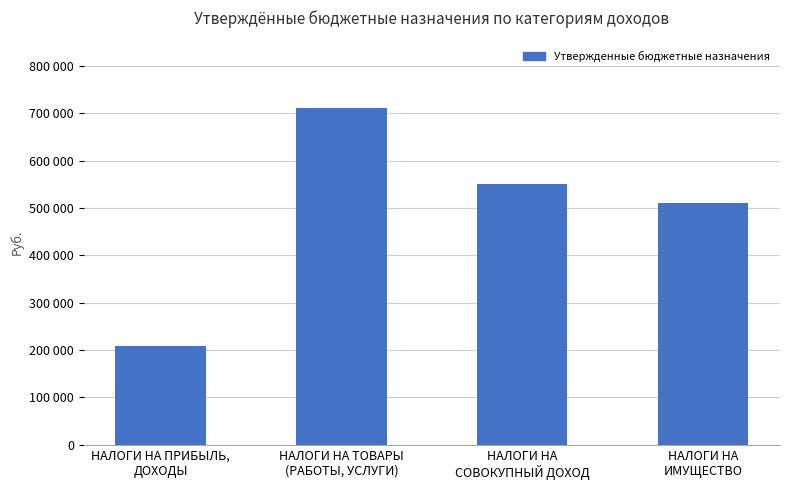

What position from the left is НАЛОГИ НА ТОВАРЫ
(РАБОТЫ, УСЛУГИ)?

2